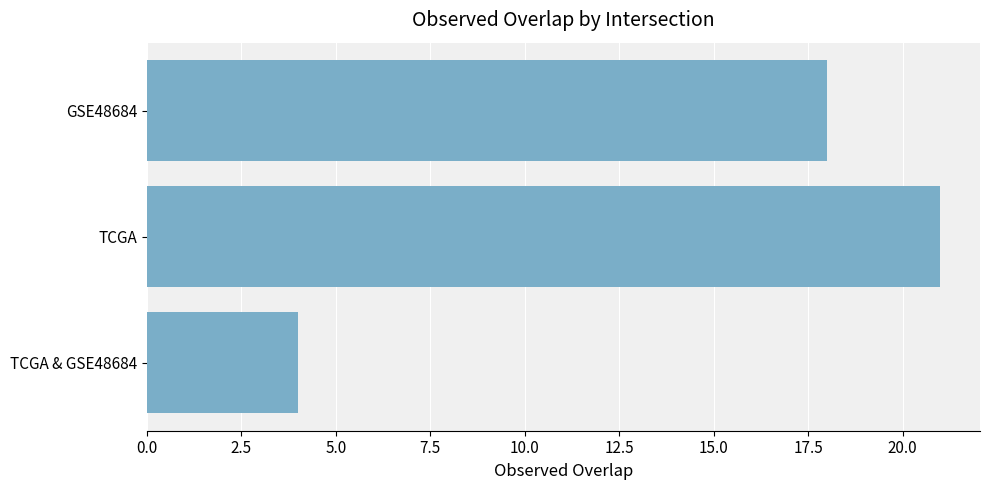

What is the ratio of the value at TCGA to the value at GSE48684?

1.2